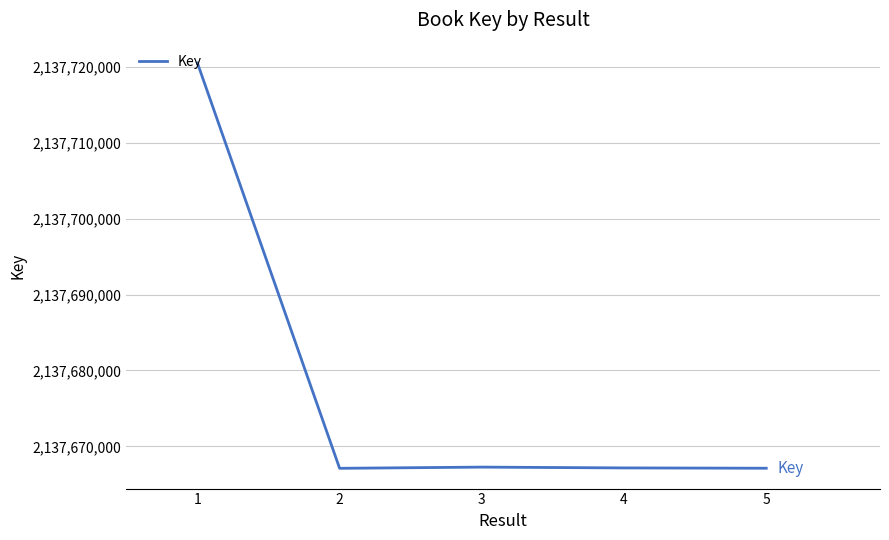

Count the number of categories in the chart.

5